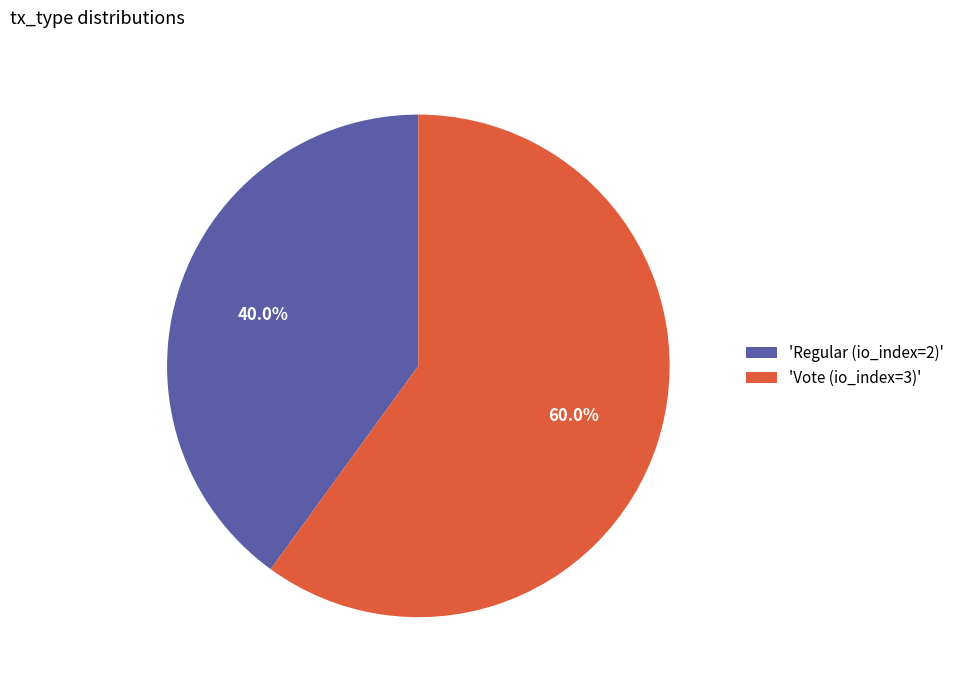

Rank the categories by value from highest to lowest.

'Vote (io_index=3)', 'Regular (io_index=2)'